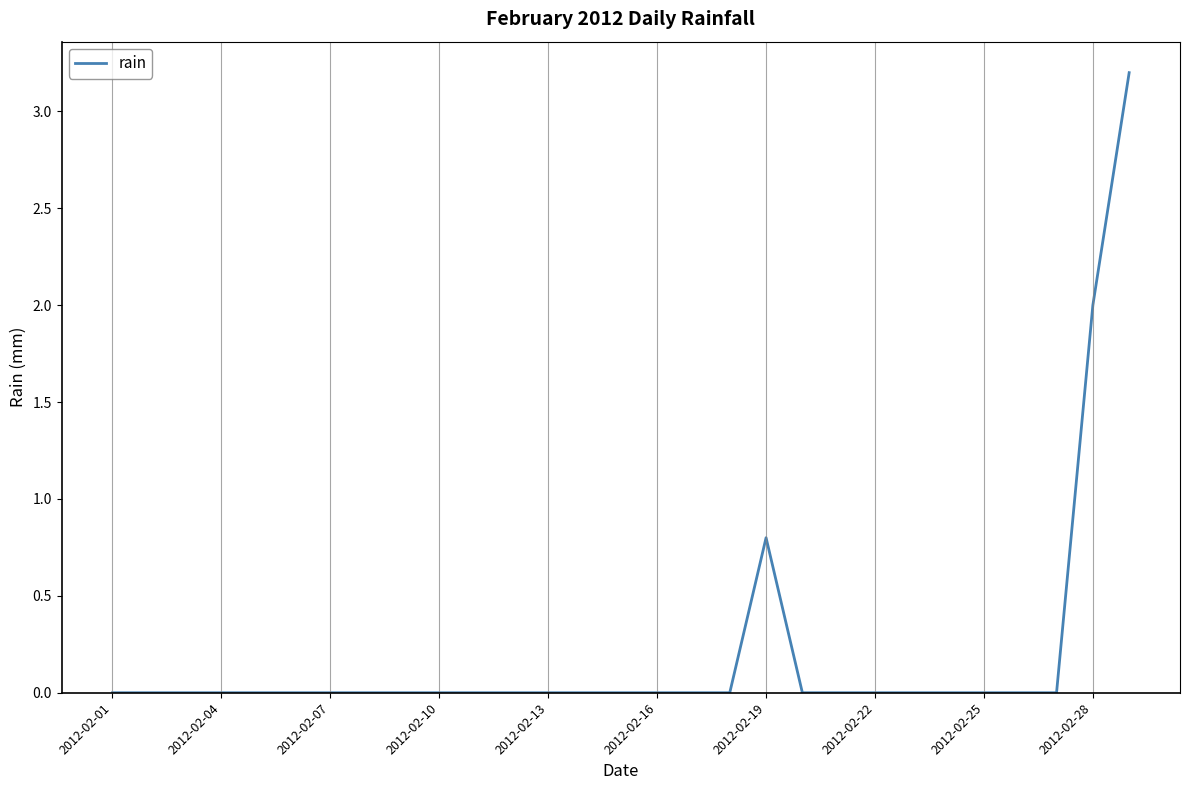

What is the greatest value displayed?

3.2